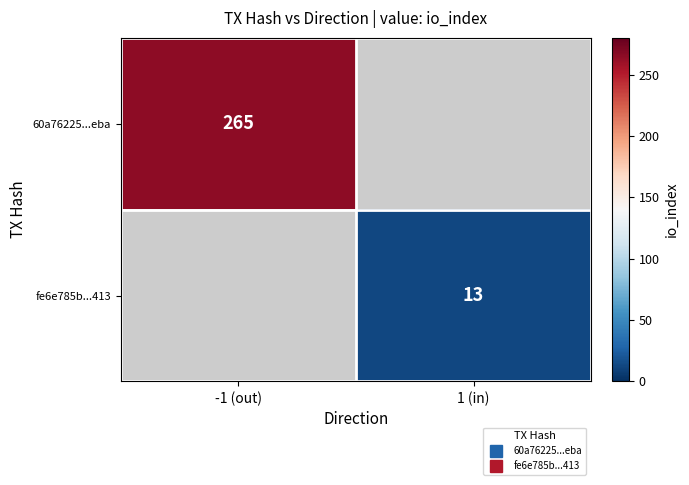

What value does the 60a76225...eba series have at -1 (out)?

265.0